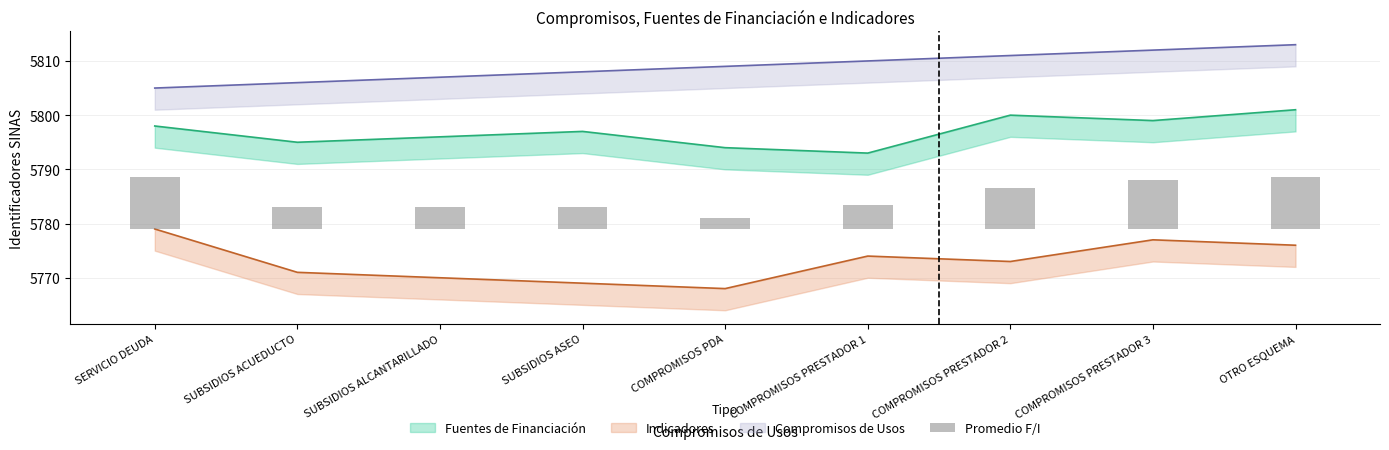

Reading right to left, list all the values displayed in this chart.

OTRO ESQUEMA=9.5	COMPROMISOS PRESTADOR 3=9.0	COMPROMISOS PRESTADOR 2=7.5	COMPROMISOS PRESTADOR 1=4.5	COMPROMISOS PDA=2.0	SUBSIDIOS ASEO=4.0	SUBSIDIOS ALCANTARILLADO=4.0	SUBSIDIOS ACUEDUCTO=4.0	SERVICIO DEUDA=9.5